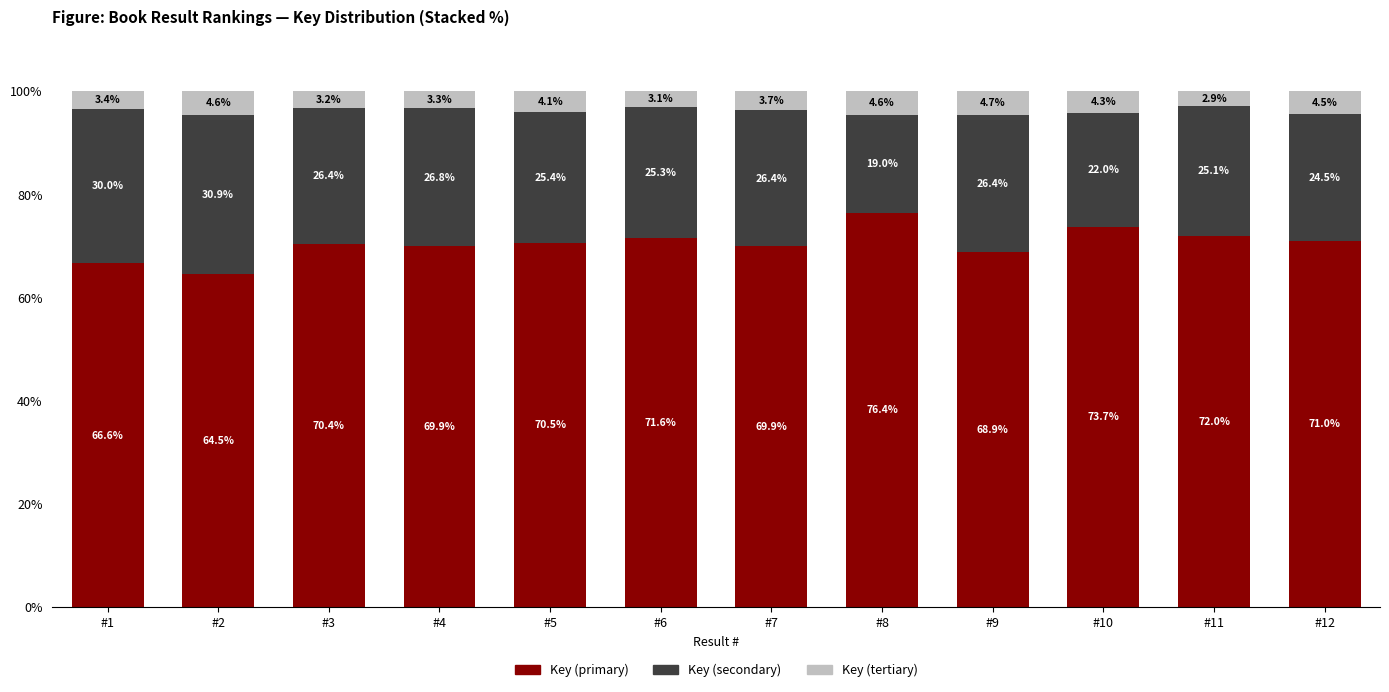

What is the sum of all Key (primary) values?

845.4